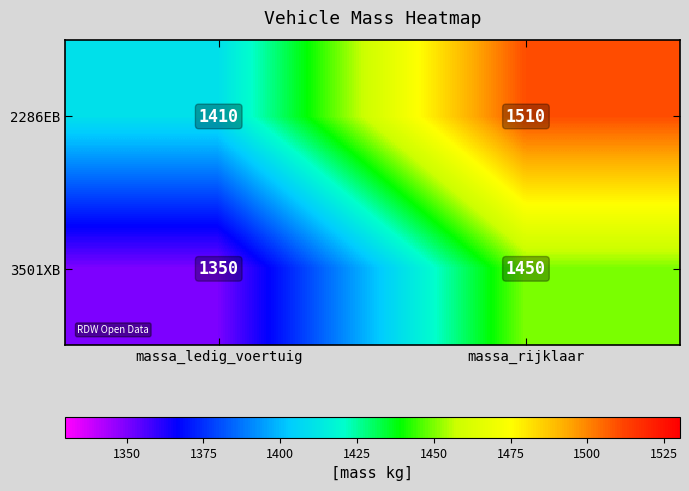

At how many categories does at least one series exceed 1459?

1